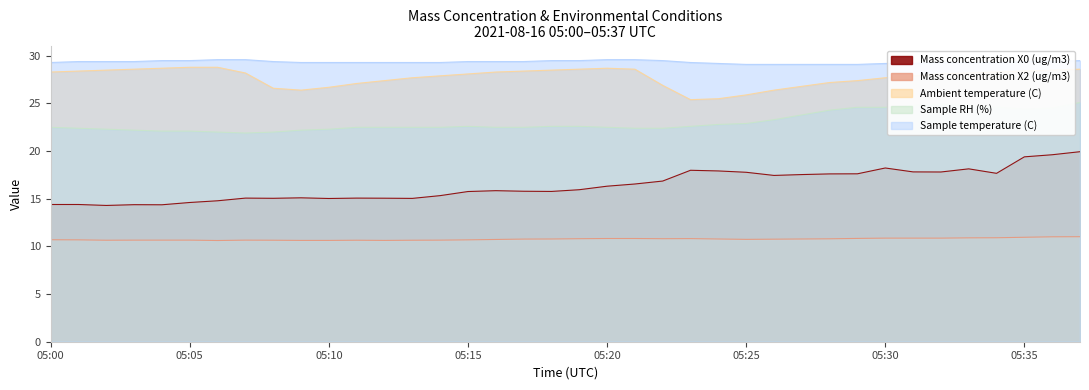

What is the value of the Mass concentration X2 (ug/m3) point at the 17th from the left?

10.7